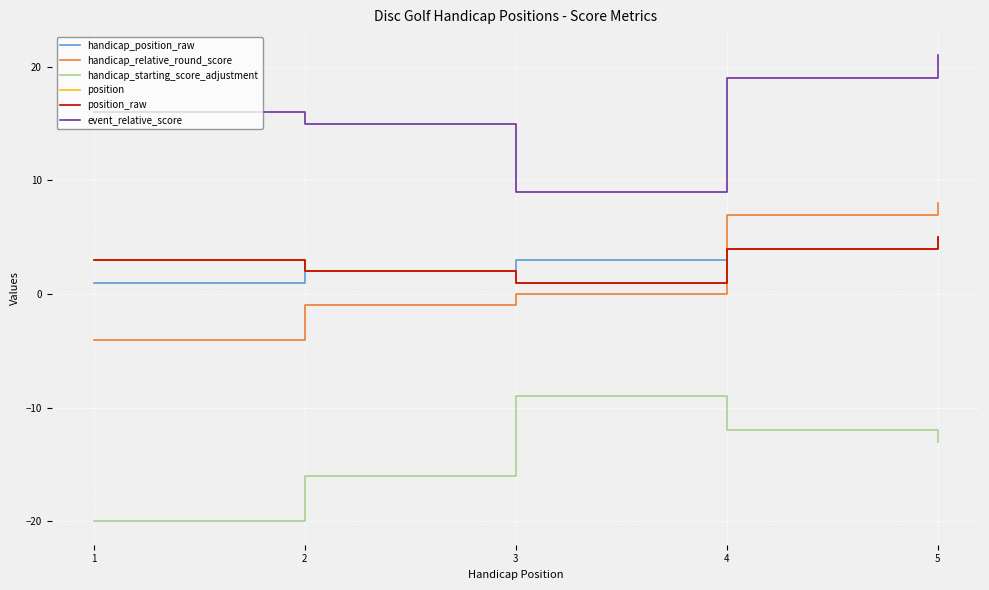

Is this an area chart (filled region under the line)?

No